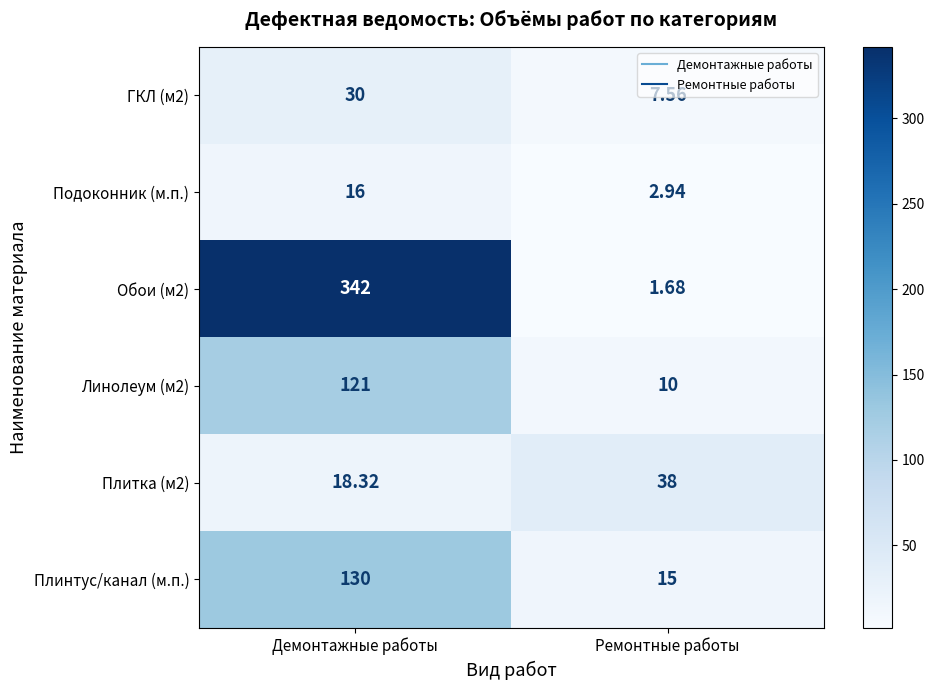

Where is Обои (м2) nearest to the value 171?

Ремонтные работы